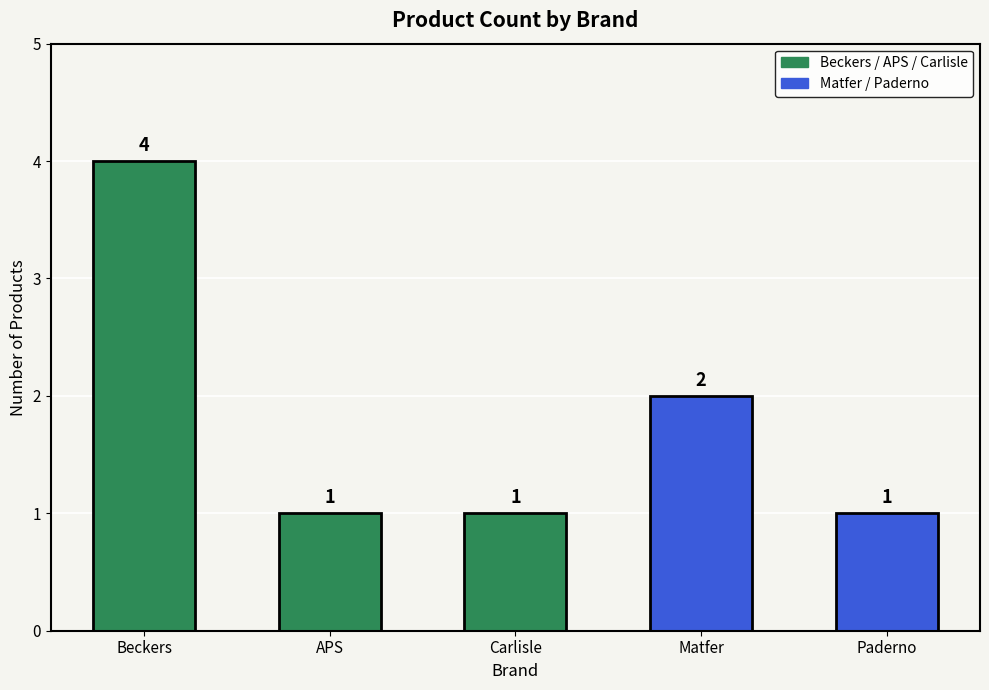

What is the maximum value shown in the chart?

4